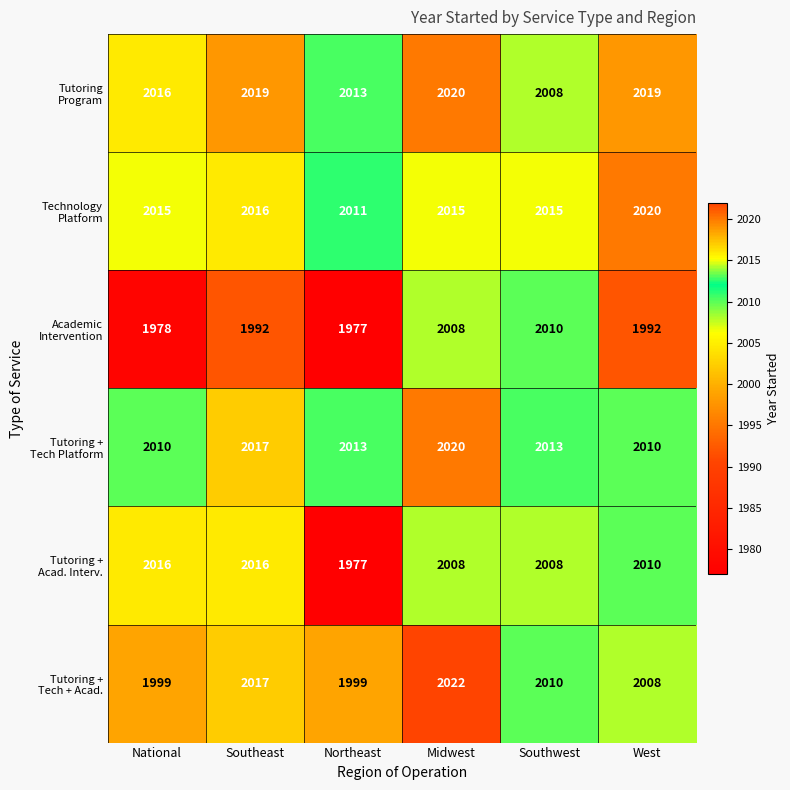

At which category does the chart reach its minimum across all series?

Northeast